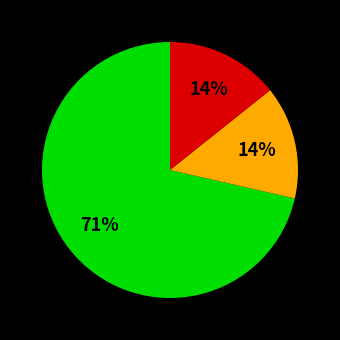

To the nearest percent, what is the average slice percentage?

33%